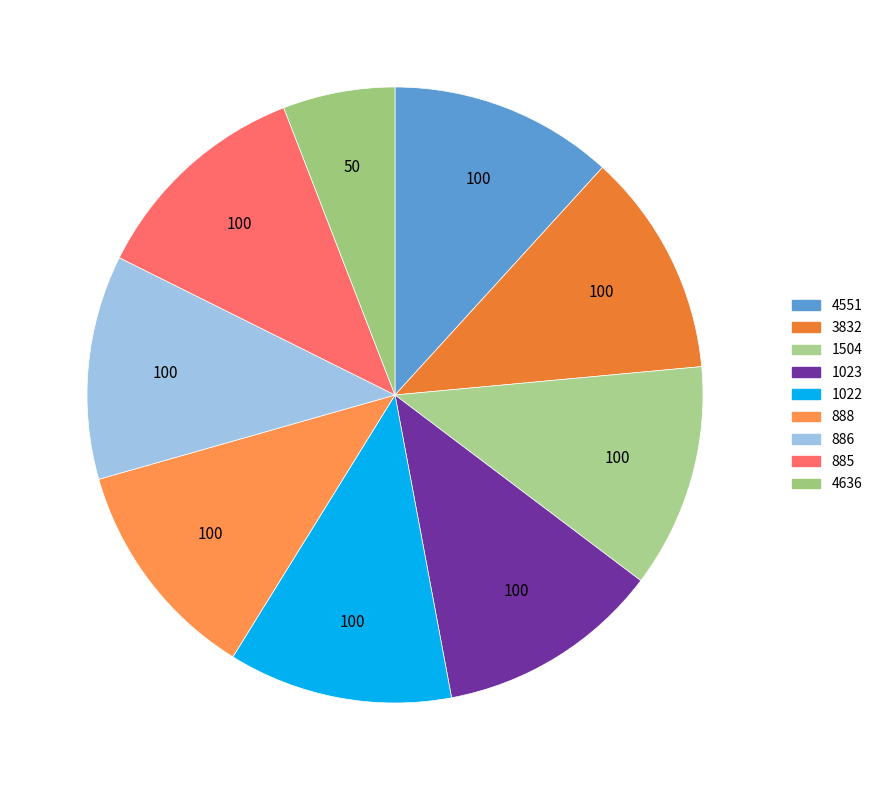

Is there a majority slice in this chart?

No